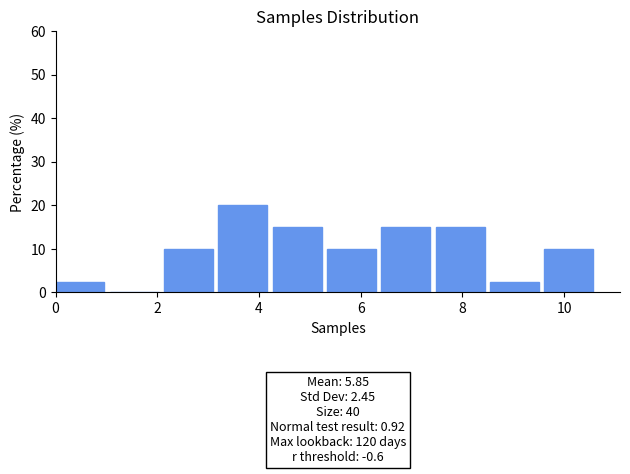

Which range on the x-axis has the tallest bar?

3.2 to 4.2